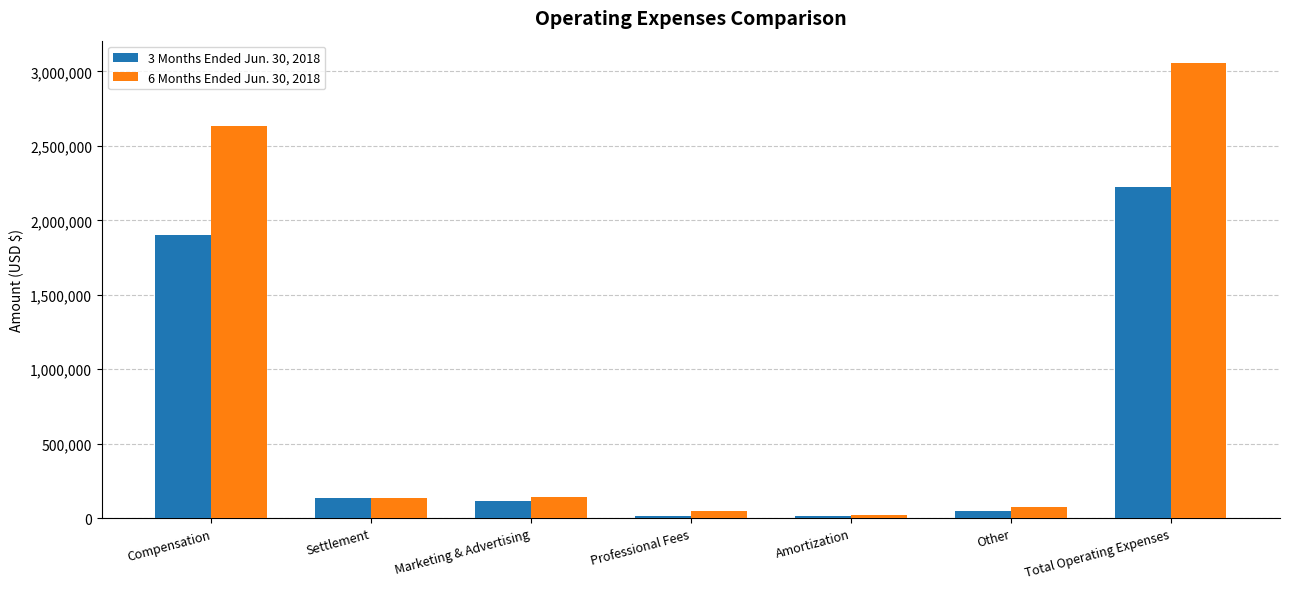

What position from the left is Settlement?

2